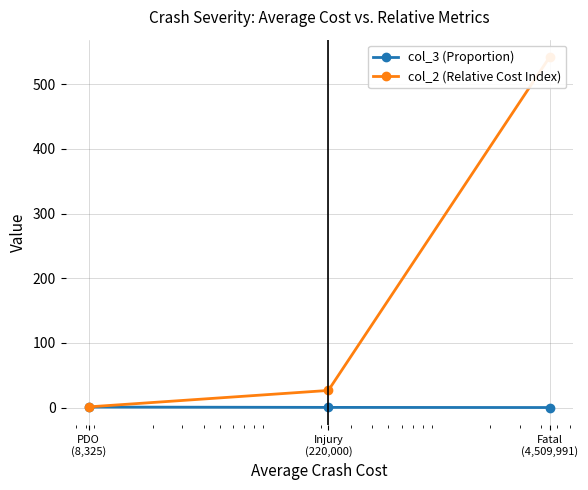

List the series in order of their overall mean, lowest first.

col_3 (Proportion), col_2 (Relative Cost Index)